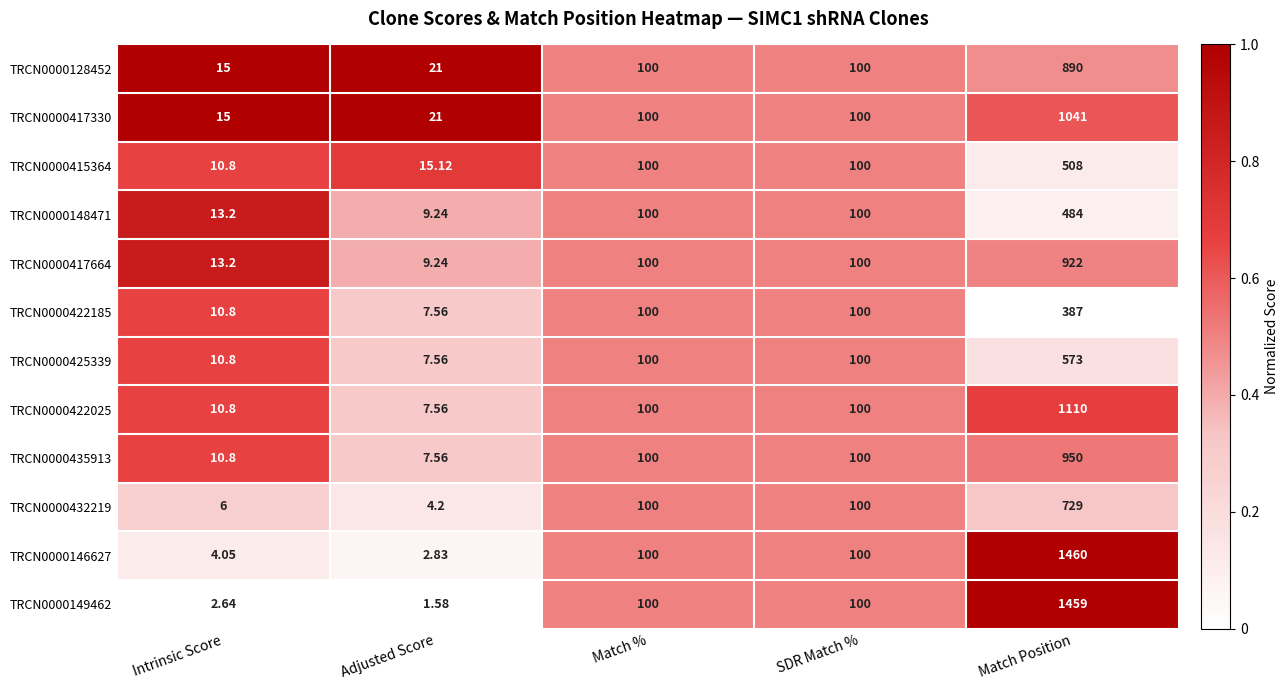

At which label does TRCN0000422185 reach its peak?

Match Position